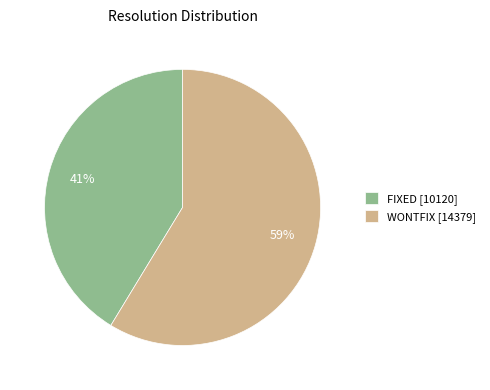

To the nearest percent, what is the combined percentage of FIXED [10120] and WONTFIX [14379]?

100%